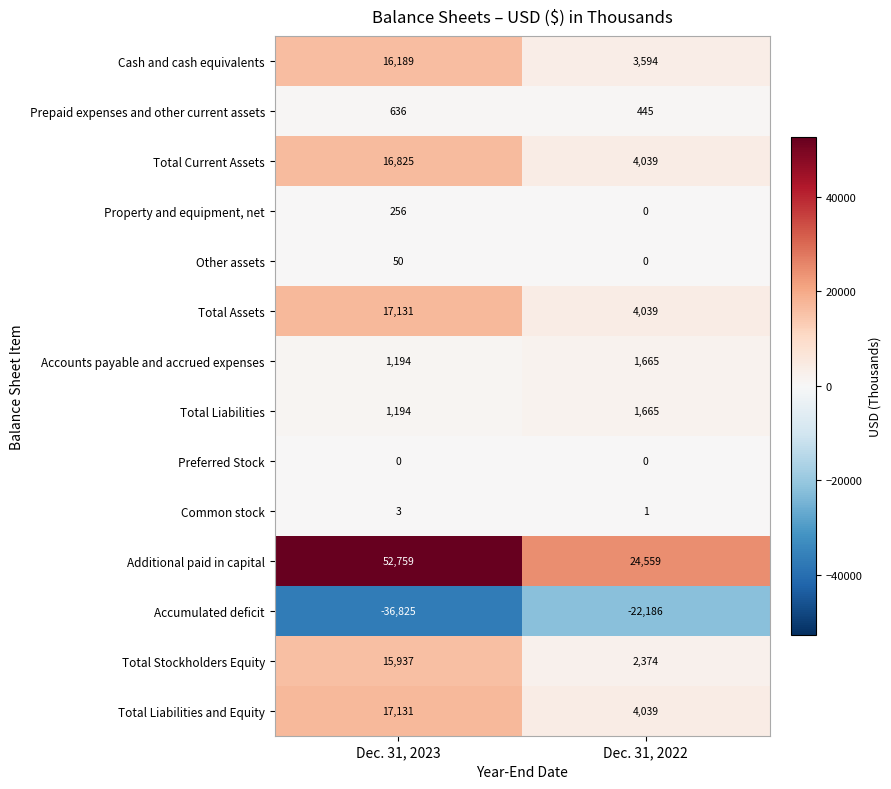

Reading left to right, extract all data points from this chart.

Cash and cash equivalents: Dec. 31, 2023=16189	Dec. 31, 2022=3594
Prepaid expenses and other current assets: Dec. 31, 2023=636	Dec. 31, 2022=445
Total Current Assets: Dec. 31, 2023=16825	Dec. 31, 2022=4039
Property and equipment, net: Dec. 31, 2023=256	Dec. 31, 2022=0
Other assets: Dec. 31, 2023=50	Dec. 31, 2022=0
Total Assets: Dec. 31, 2023=17131	Dec. 31, 2022=4039
Accounts payable and accrued expenses: Dec. 31, 2023=1194	Dec. 31, 2022=1665
Total Liabilities: Dec. 31, 2023=1194	Dec. 31, 2022=1665
Preferred Stock: Dec. 31, 2023=0	Dec. 31, 2022=0
Common stock: Dec. 31, 2023=3	Dec. 31, 2022=1
Additional paid in capital: Dec. 31, 2023=52759	Dec. 31, 2022=24559
Accumulated deficit: Dec. 31, 2023=-36825	Dec. 31, 2022=-22186
Total Stockholders Equity: Dec. 31, 2023=15937	Dec. 31, 2022=2374
Total Liabilities and Equity: Dec. 31, 2023=17131	Dec. 31, 2022=4039